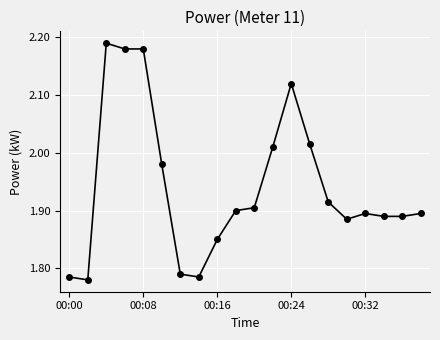

What is the difference between the maximum and minimum values?

0.4